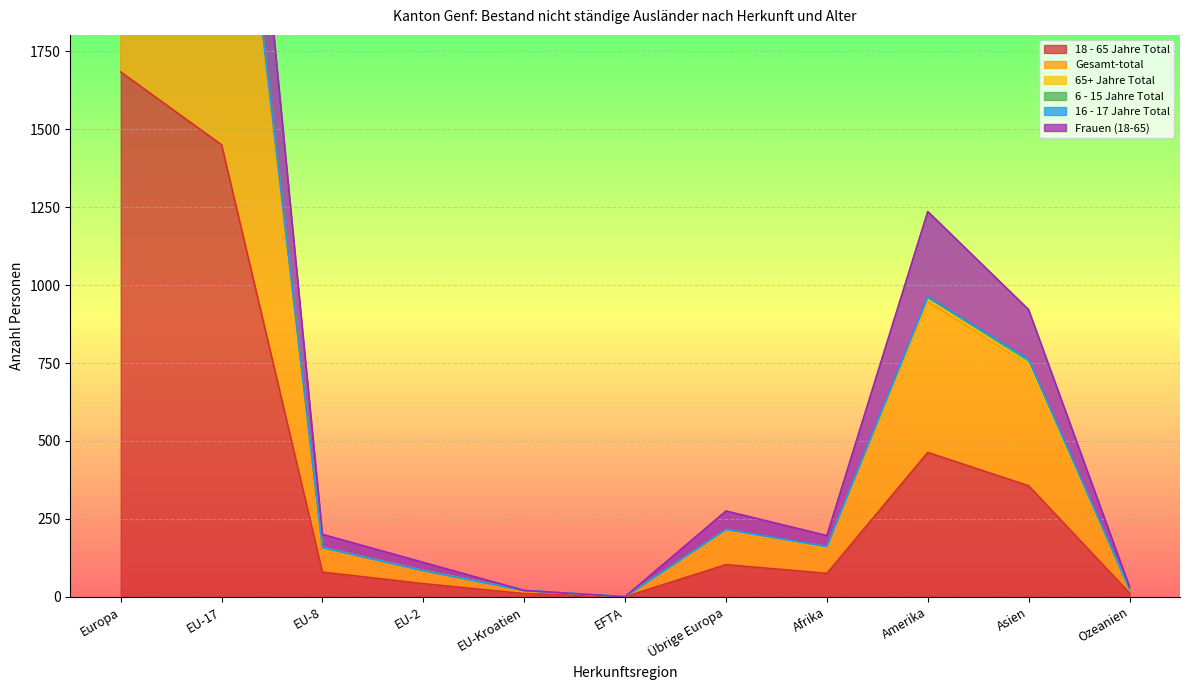

What is the label of the 5th point from the left?

EU-Kroatien